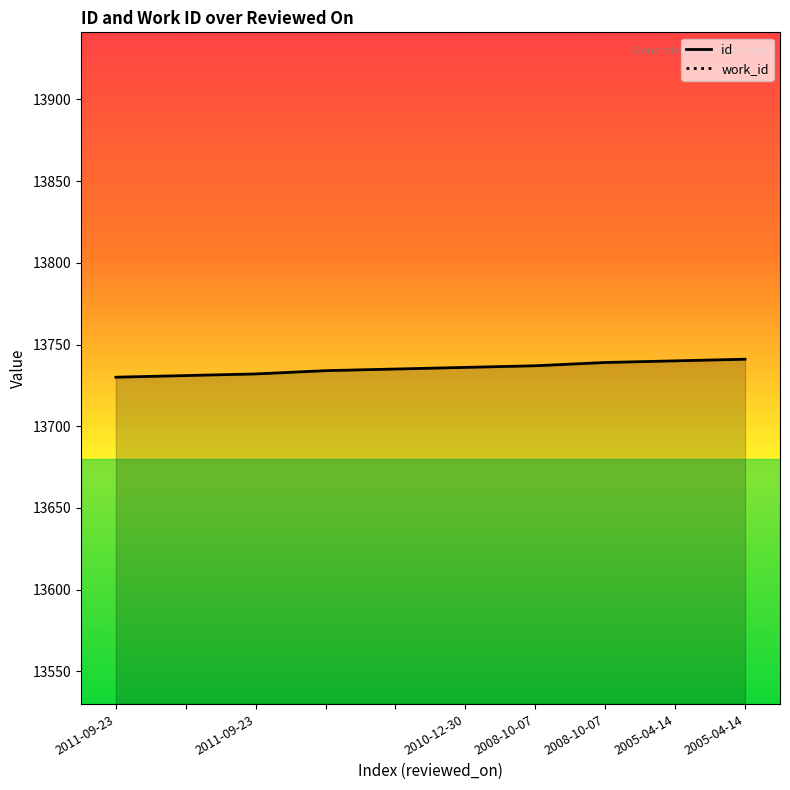

What is the value of the id point at the 4th from the left?

13734